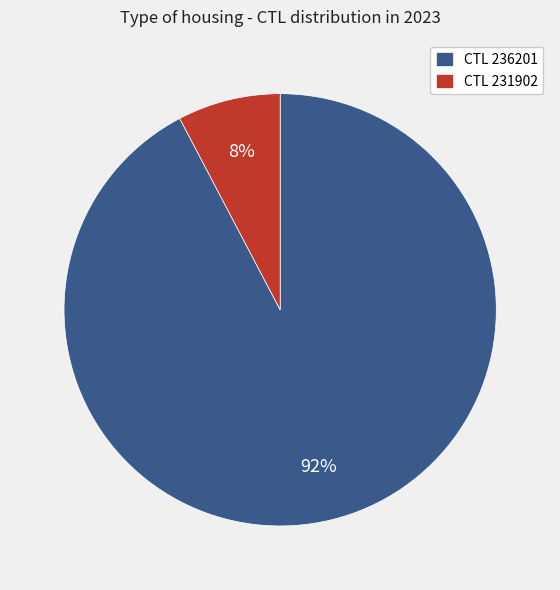

Which has a higher value, CTL 231902 or CTL 236201?

CTL 236201